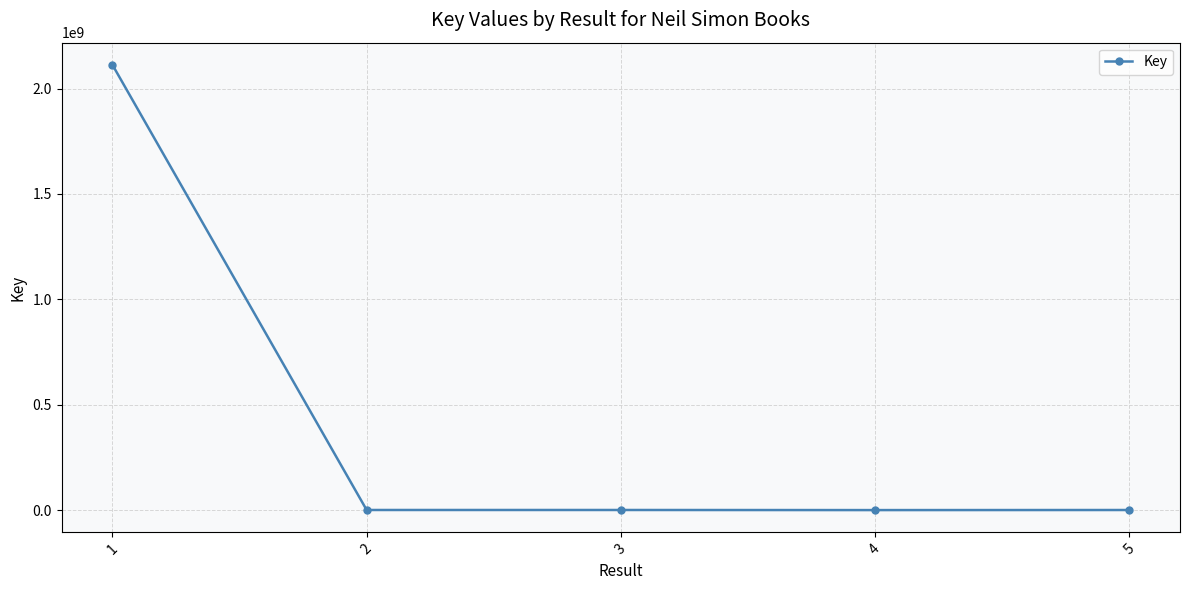

What is the difference between the maximum and minimum values?

2111428252